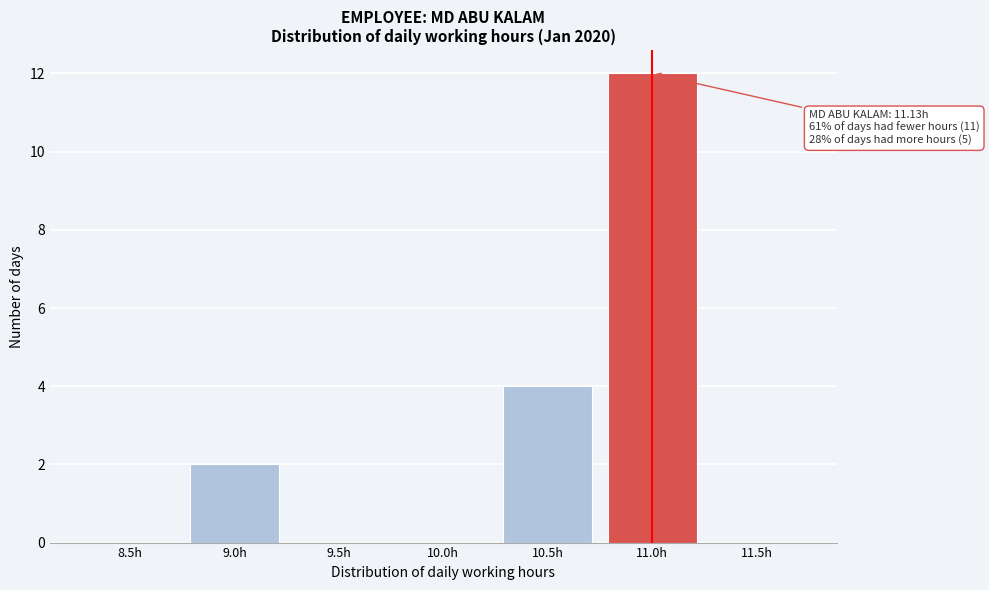

Reading left to right, what are all the values shown in this chart?

8.5h=0	9.0h=2	9.5h=0	10.0h=0	10.5h=4	11.0h=12	11.5h=0